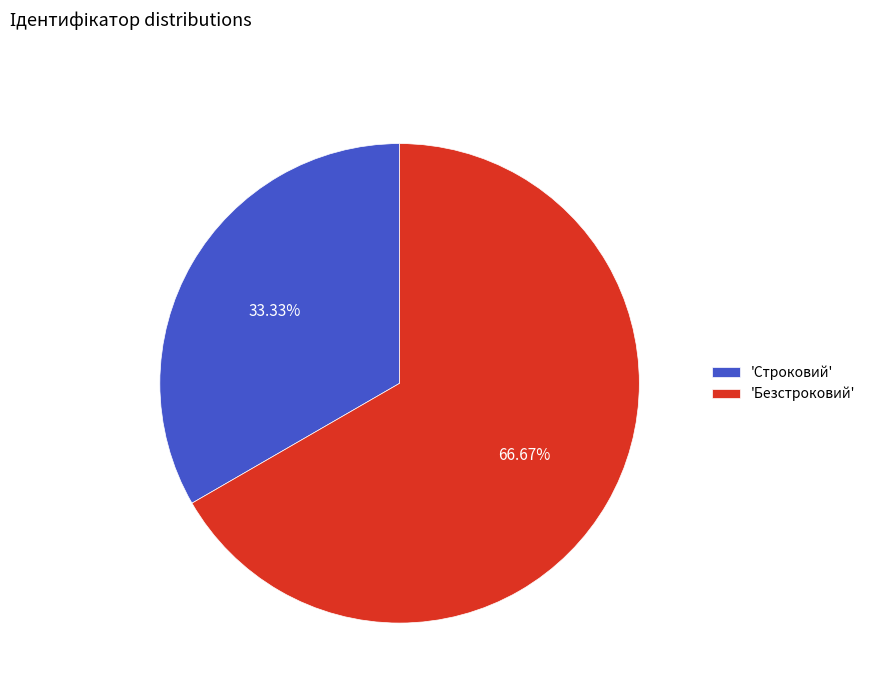

Is there a majority slice in this chart?

Yes